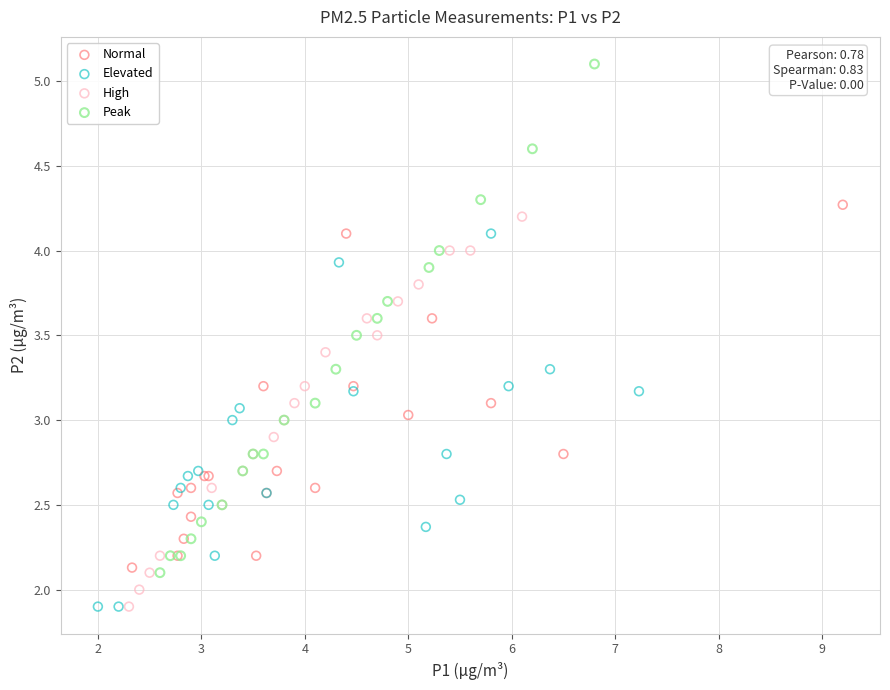

Which series reaches the maximum Y coordinate?

Peak